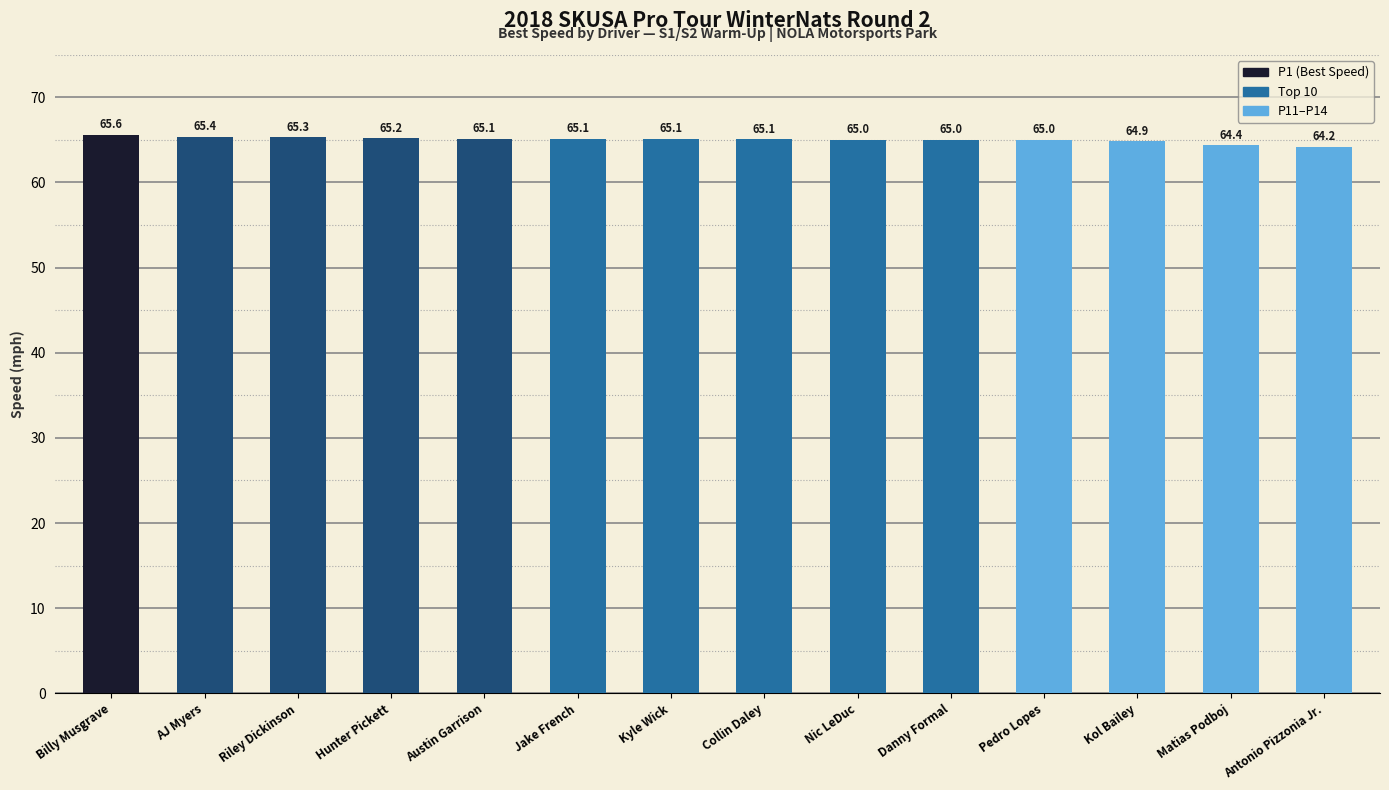

What is the change in value from Nic LeDuc to Antonio Pizzonia Jr.?

-0.8